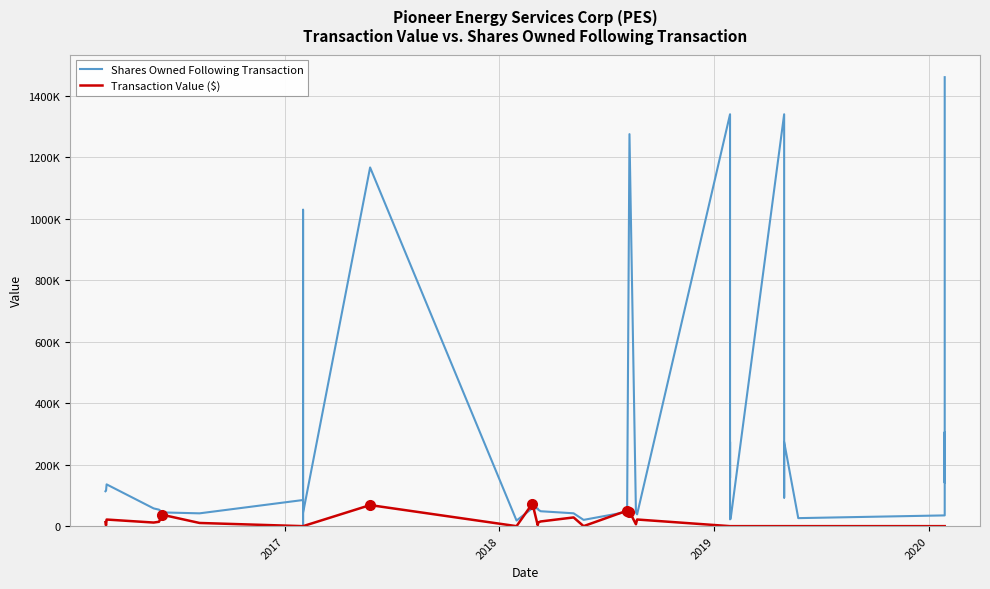

How many intersections are there between Transaction Value ($) and Shares Owned Following Transaction?

4